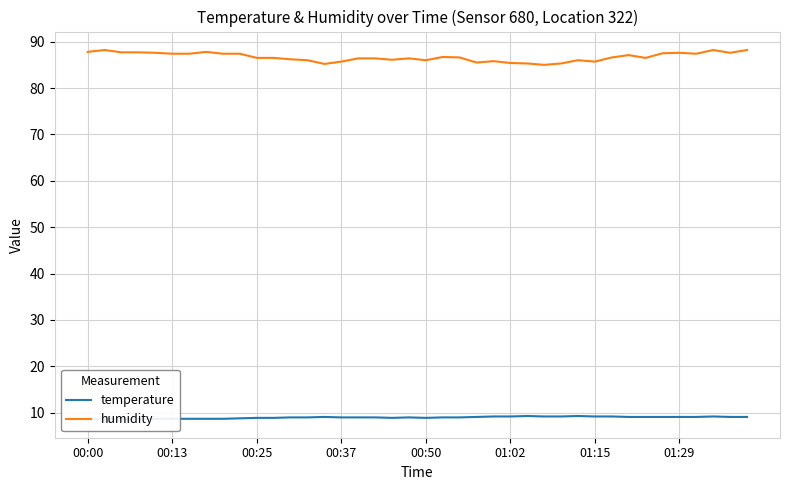

What is the value of the temperature point at the 32nd from the left?

9.2